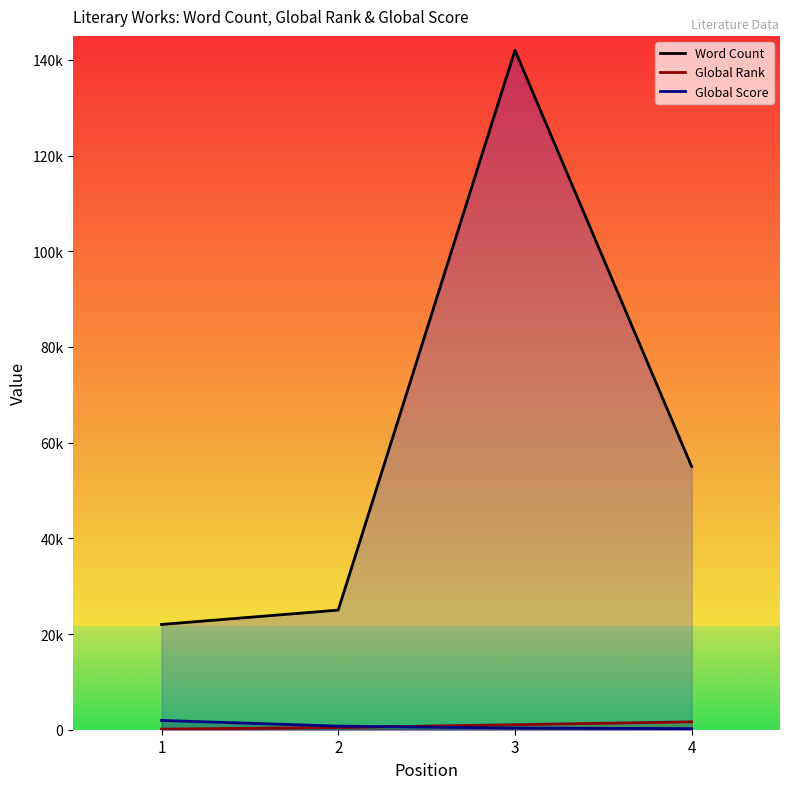

Rank the categories by Global Score value from highest to lowest.

1, 2, 3, 4